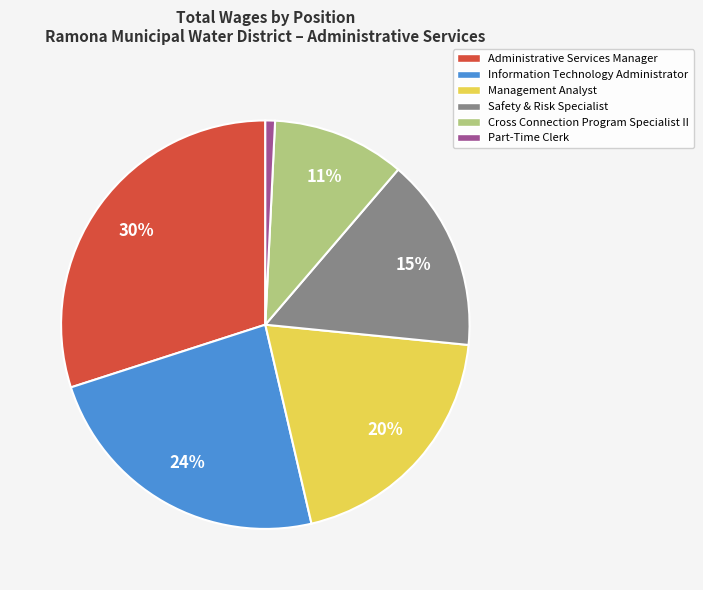

To the nearest percent, what is the average slice percentage?

17%